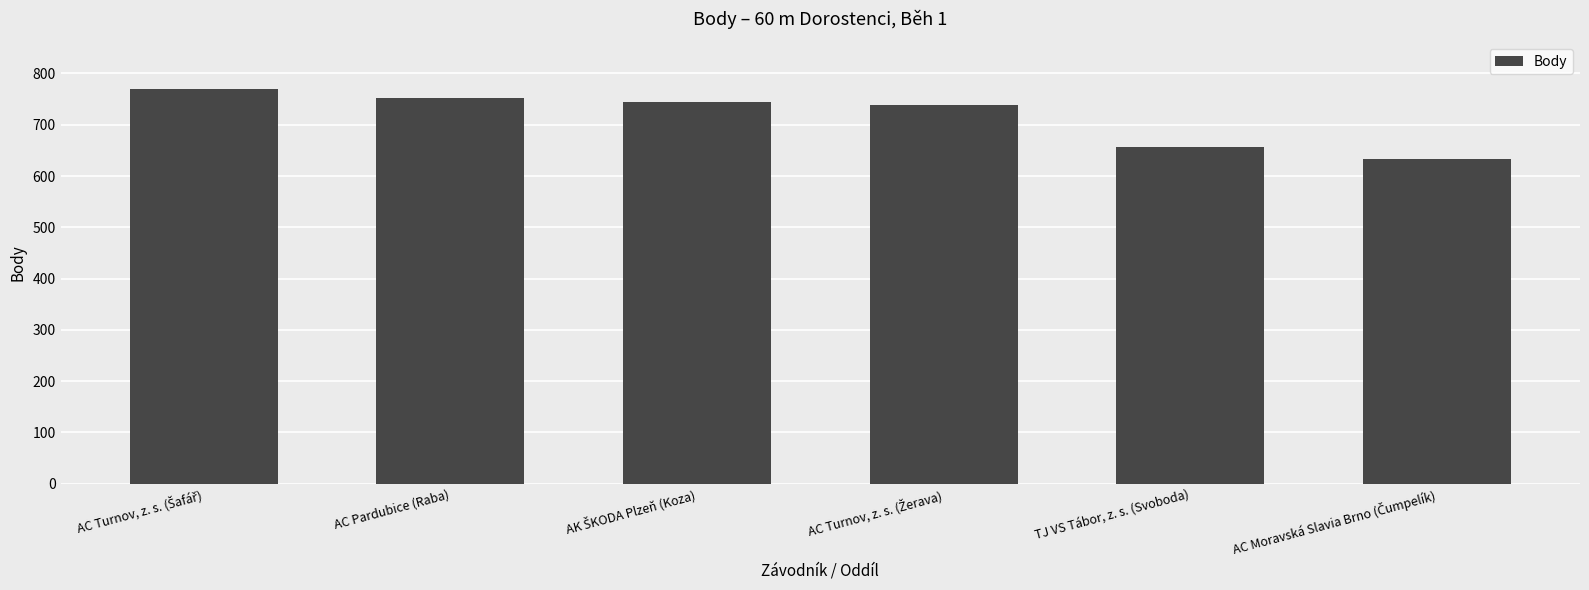

Count the number of data series in this chart.

1